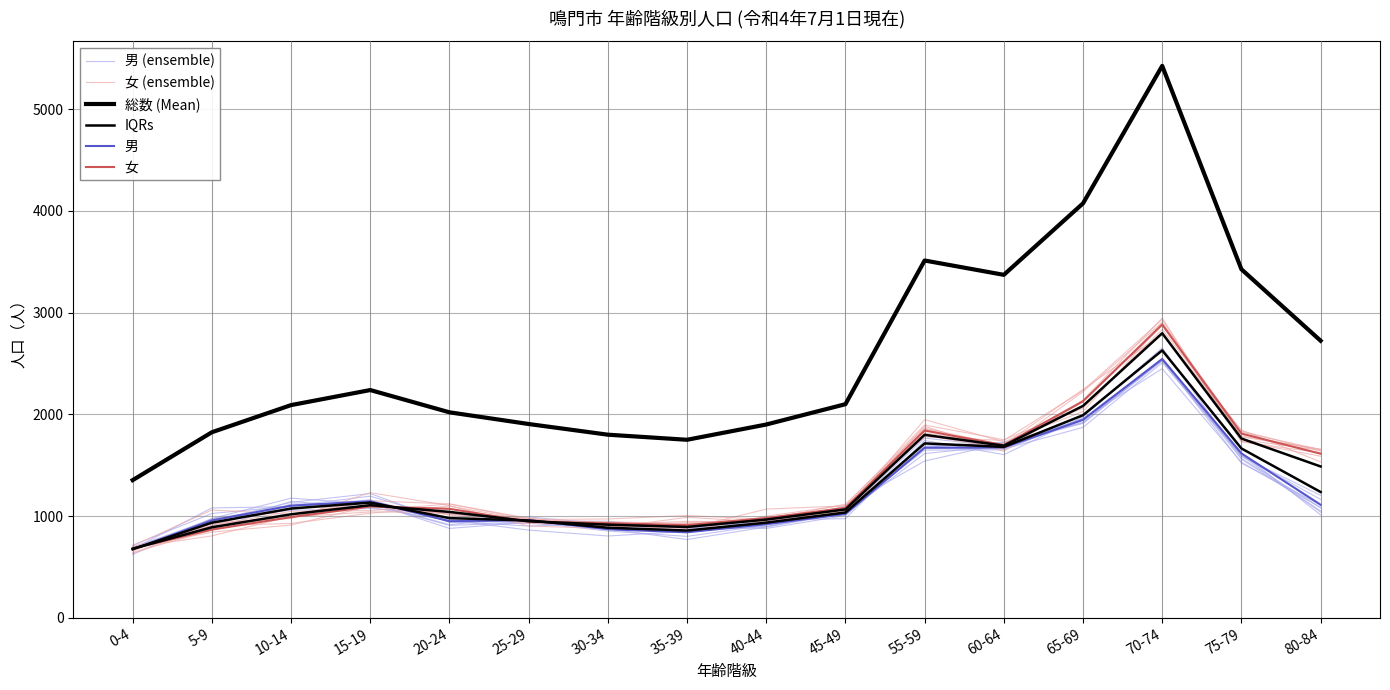

True or false: 男 (ensemble) has a value of 144.1 at 0-4.

False